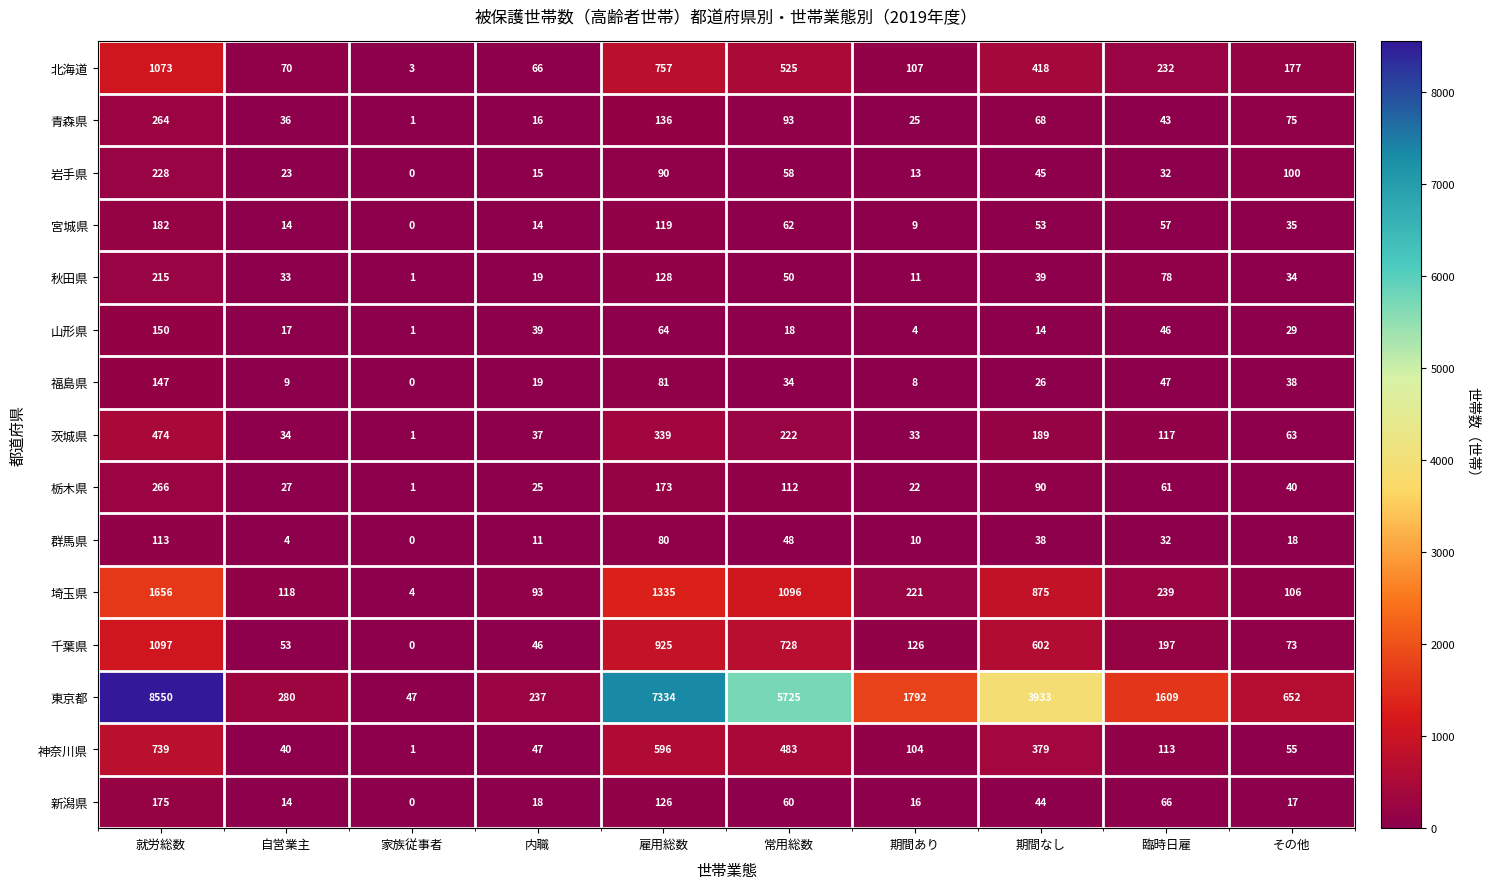

The 神奈川県 series shows 243 at 常用総数. True or false?

False